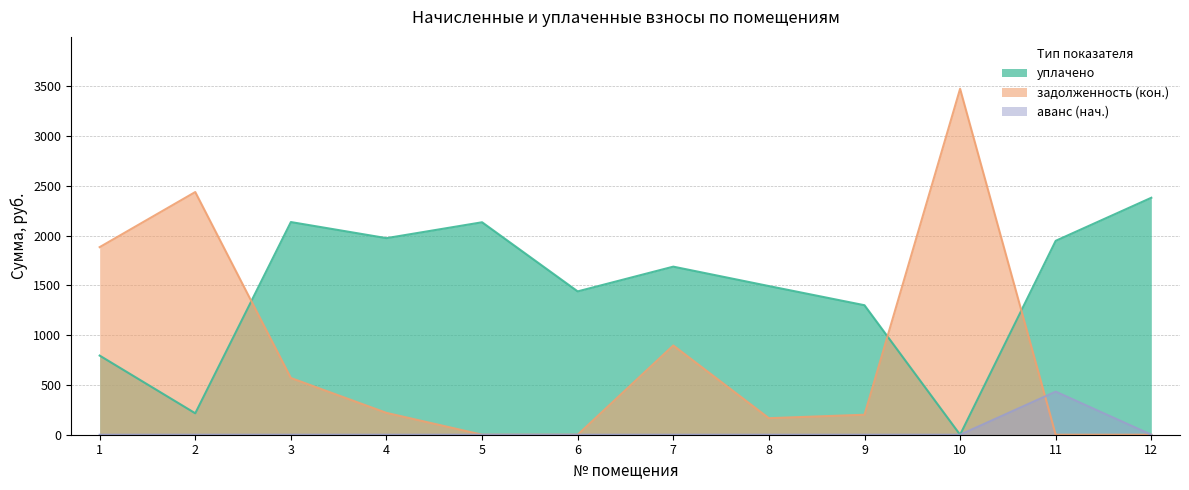

Reading left to right, what are all the values shown in this chart?

уплачено: 794.5	215.1	2135.2	1973.6	2133.0	1439.0	1687.4	1492.5	1300.0	0.0	1946.9	2379.0
задолженность (кон.): 1883.2	2436.5	569.5	219.3	0.0	0.0	896.1	165.8	200.6	3473.2	0.0	0.0
аванс (нач.): 0.0	0.0	0.0	0.0	0.0	0.0	0.0	0.0	0.0	0.0	432.6	0.0